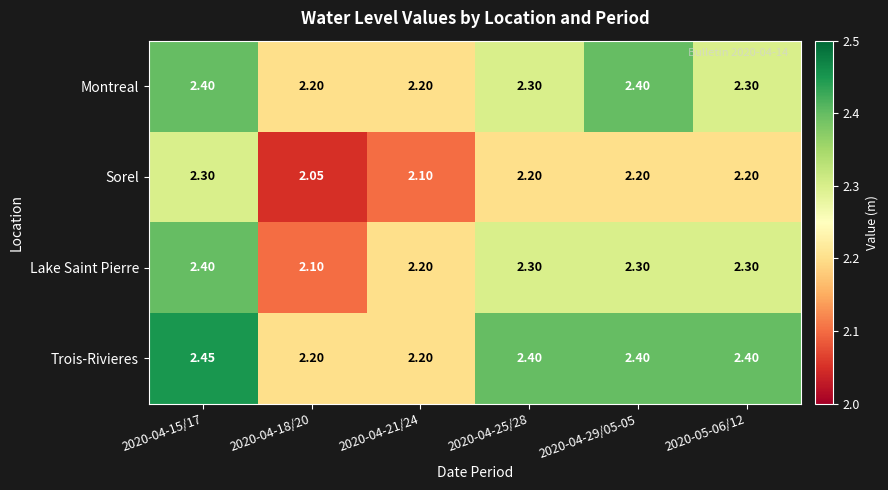

List the series in order of their overall mean, highest first.

Trois-Rivieres, Montreal, Lake Saint Pierre, Sorel